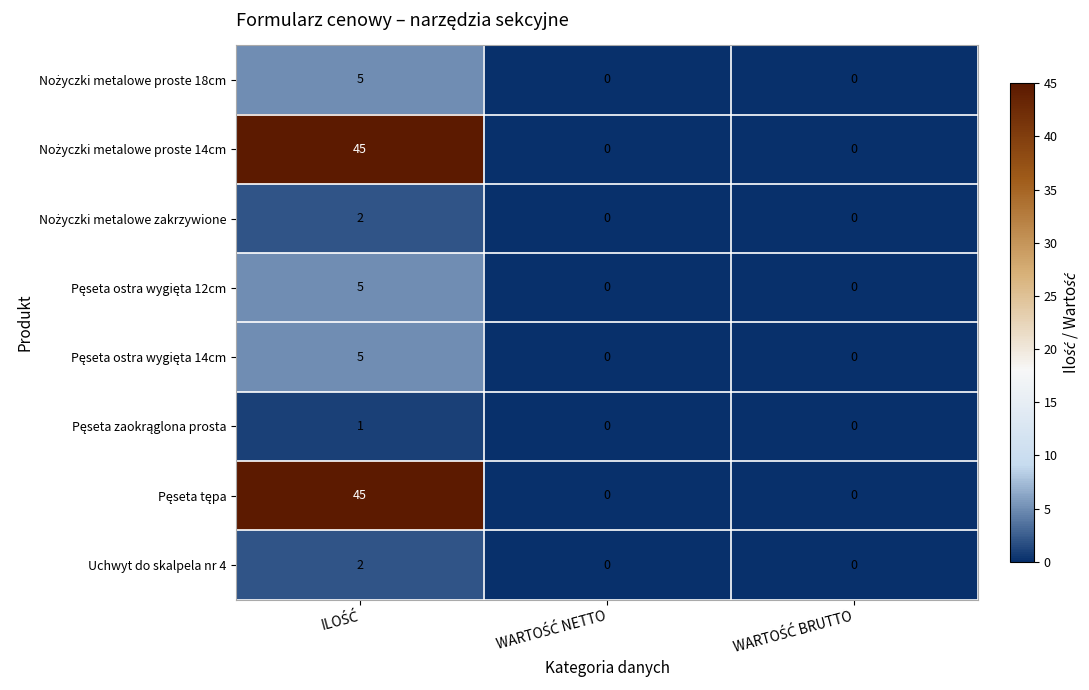

What is the greatest value displayed?

45